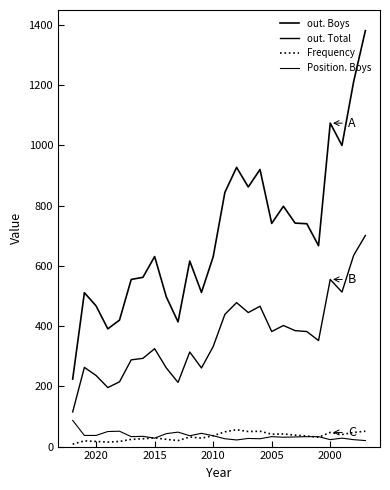

Rank the series at 2000 from highest to lowest value.

out. Boys, out. Total, Frequency, Position. Boys